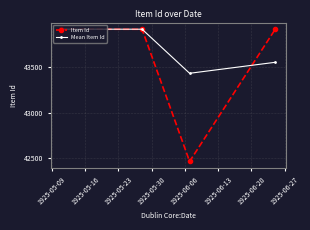

Which series has the largest total across all categories?

Mean Item Id